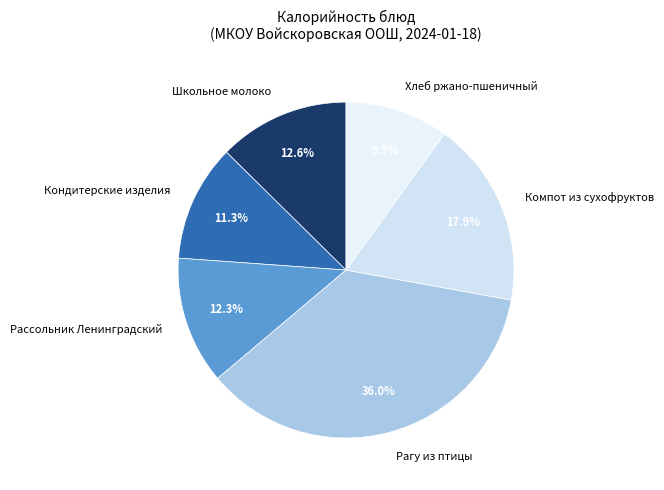

Which category has the biggest portion of the pie?

Рагу из птицы